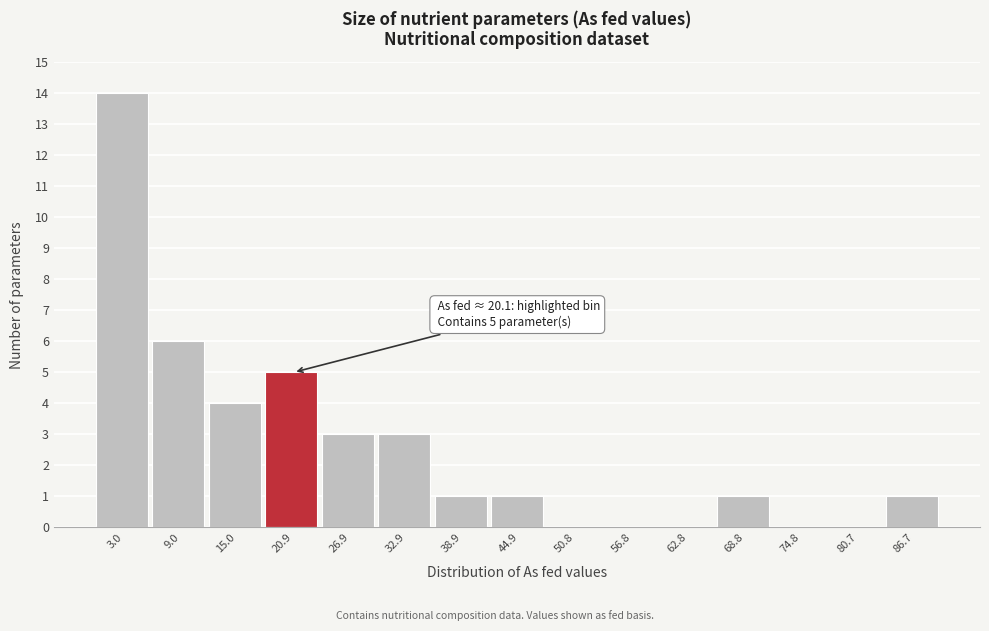

Which range on the x-axis has the tallest bar?

0 to 6